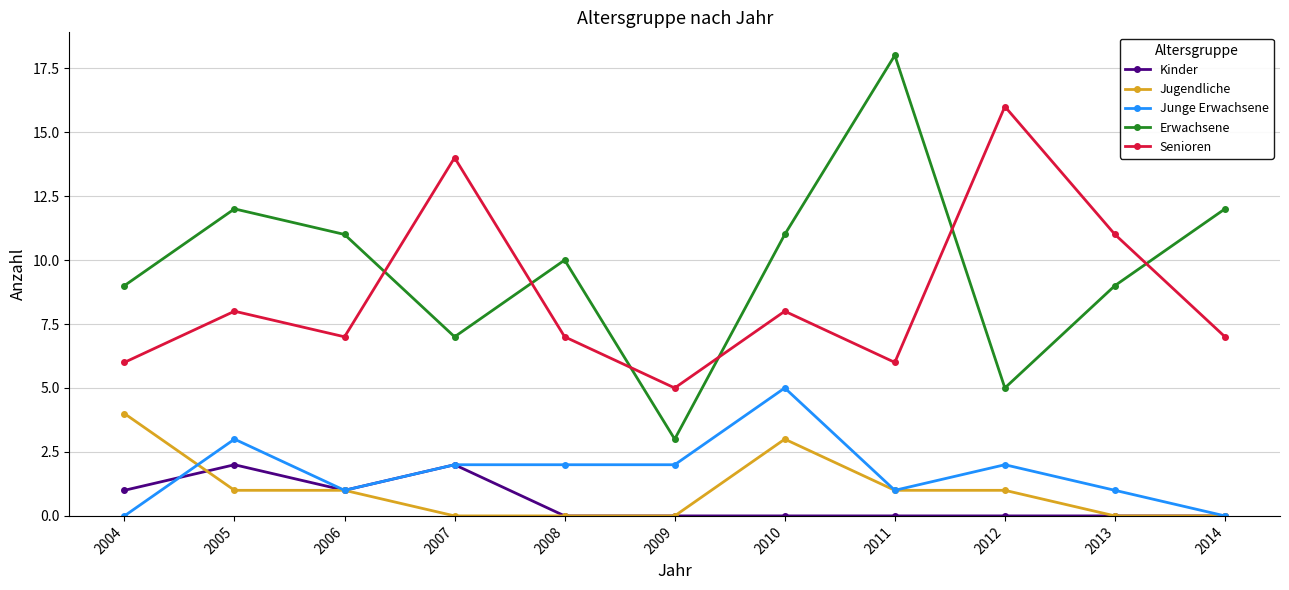

True or false: Junge Erwachsene has a value of 3 at 2007.

False